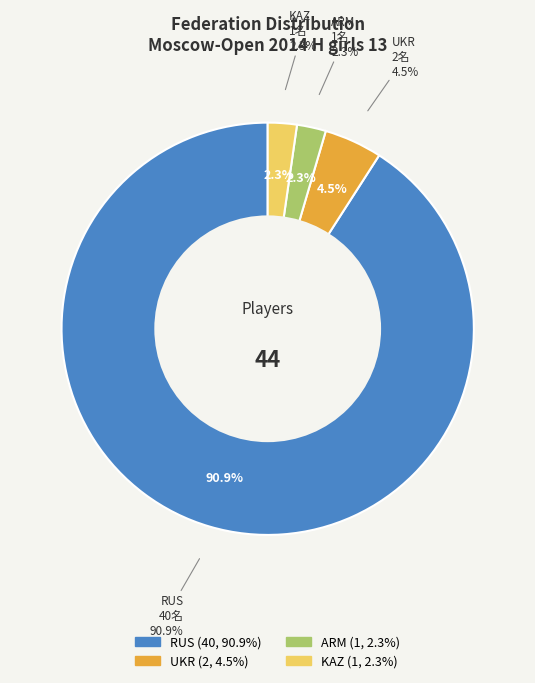

Count the number of slices in the pie.

4